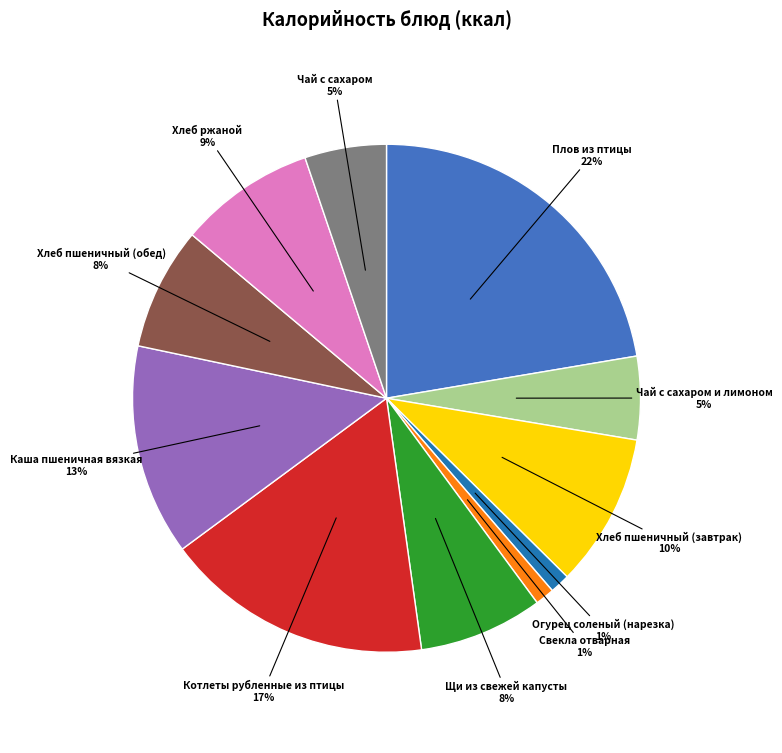

How many segments does this pie chart have?

11